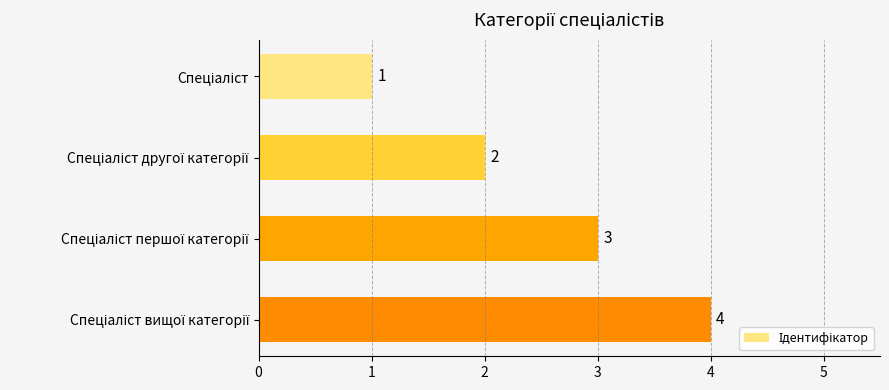

What is the difference between the maximum and minimum values?

3